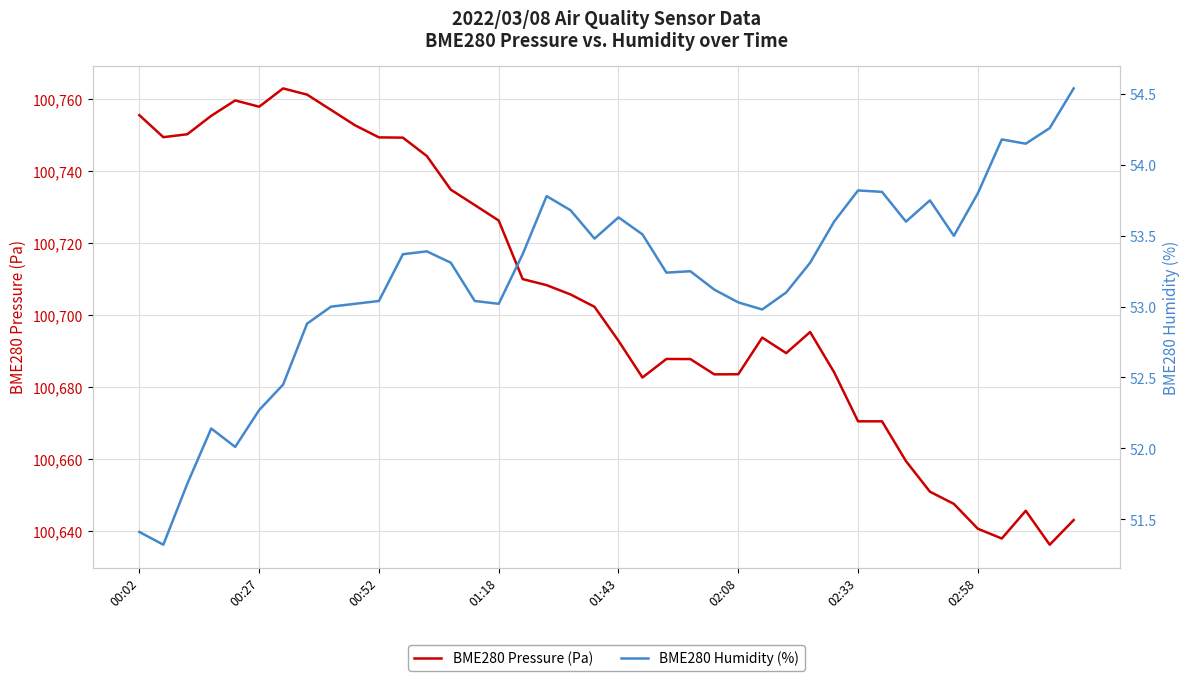

What is the minimum value for BME280 Pressure (Pa)?

100636.1